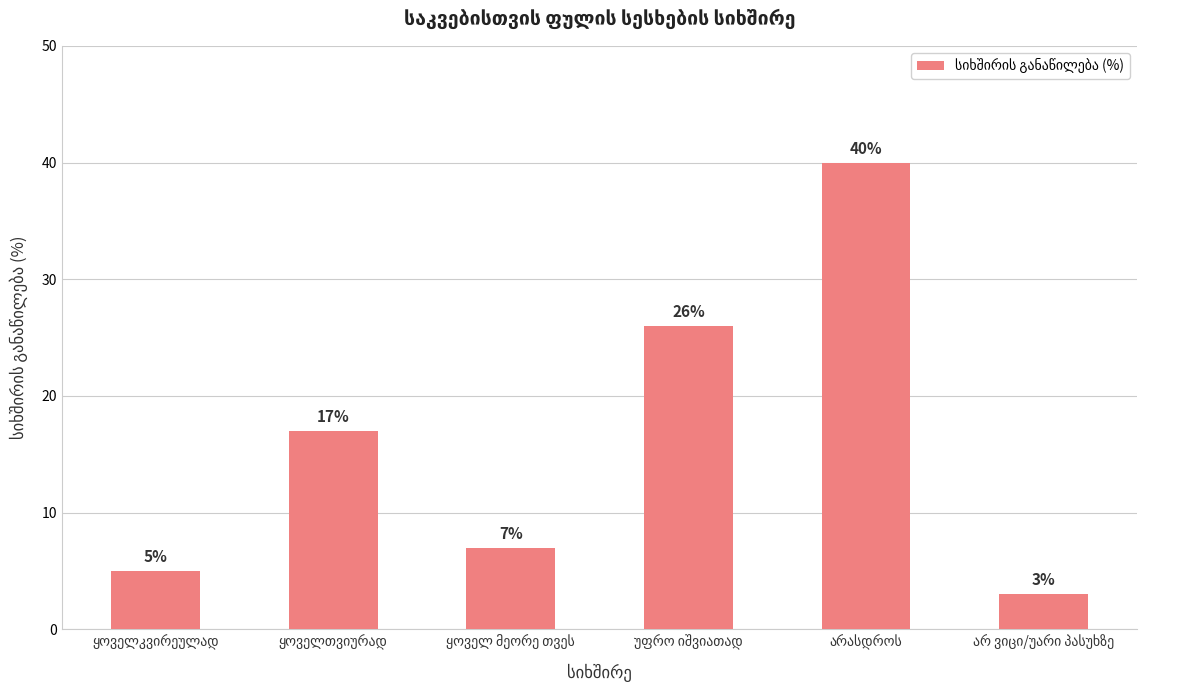

What is the value of the 3rd bar from the left?

7